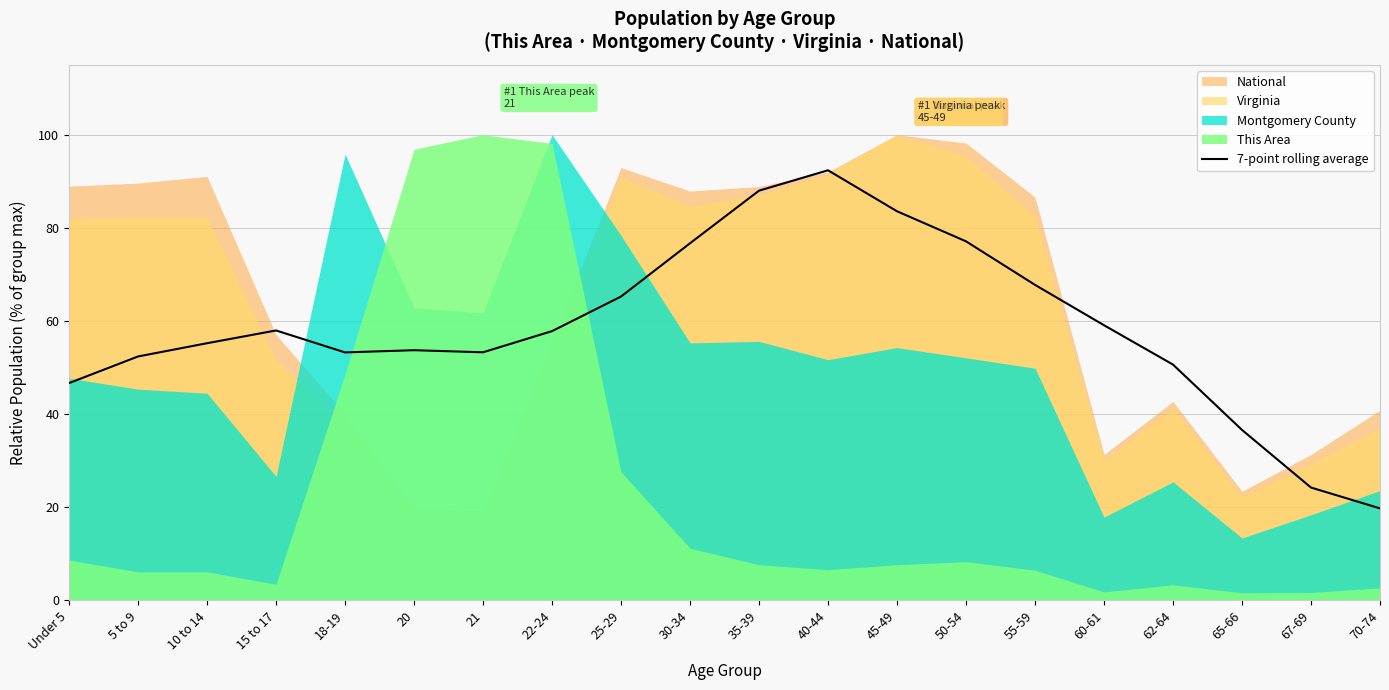

Reading left to right, transcribe all the data shown in this chart.

Under 5=46.7	5 to 9=52.4	10 to 14=55.2	15 to 17=58.0	18-19=53.3	20=53.7	21=53.3	22-24=57.8	25-29=65.2	30-34=76.7	35-39=88.0	40-44=92.4	45-49=83.6	50-54=77.1	55-59=67.8	60-61=59.1	62-64=50.6	65-66=36.6	67-69=24.2	70-74=19.8